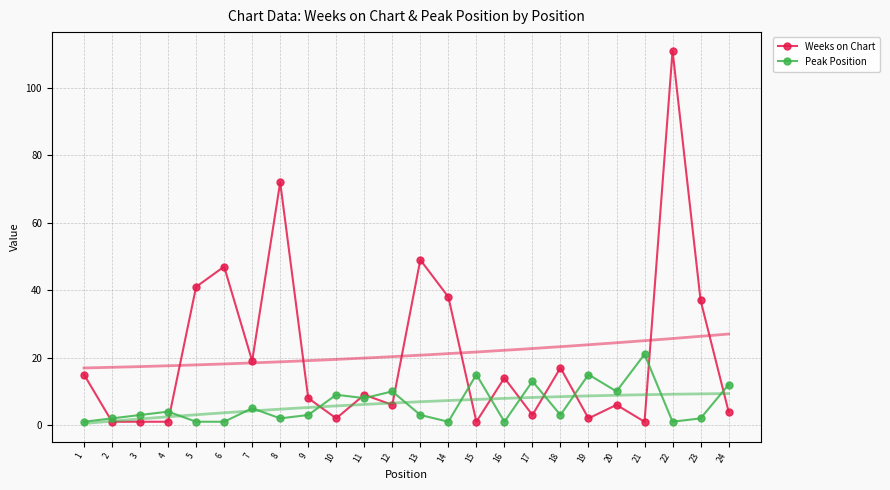

What is the sum of the Peak Position values at 17 and 4?

17